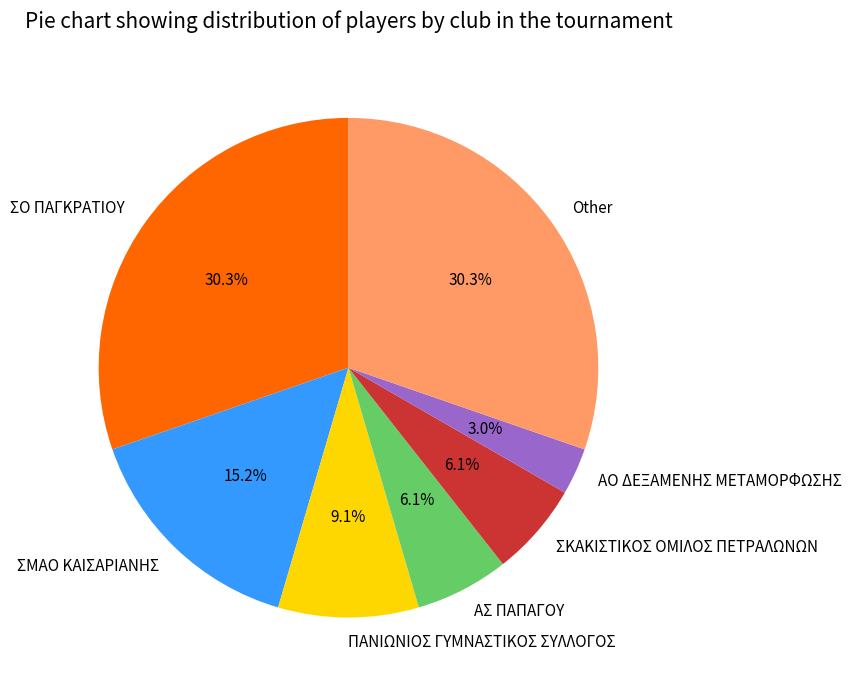

To the nearest percent, what is the difference between the ΑΟ ΔΕΞΑΜΕΝΗΣ ΜΕΤΑΜΟΡΦΩΣΗΣ and ΠΑΝΙΩΝΙΟΣ ΓΥΜΝΑΣΤΙΚΟΣ ΣΥΛΛΟΓΟΣ slice percentages?

6%